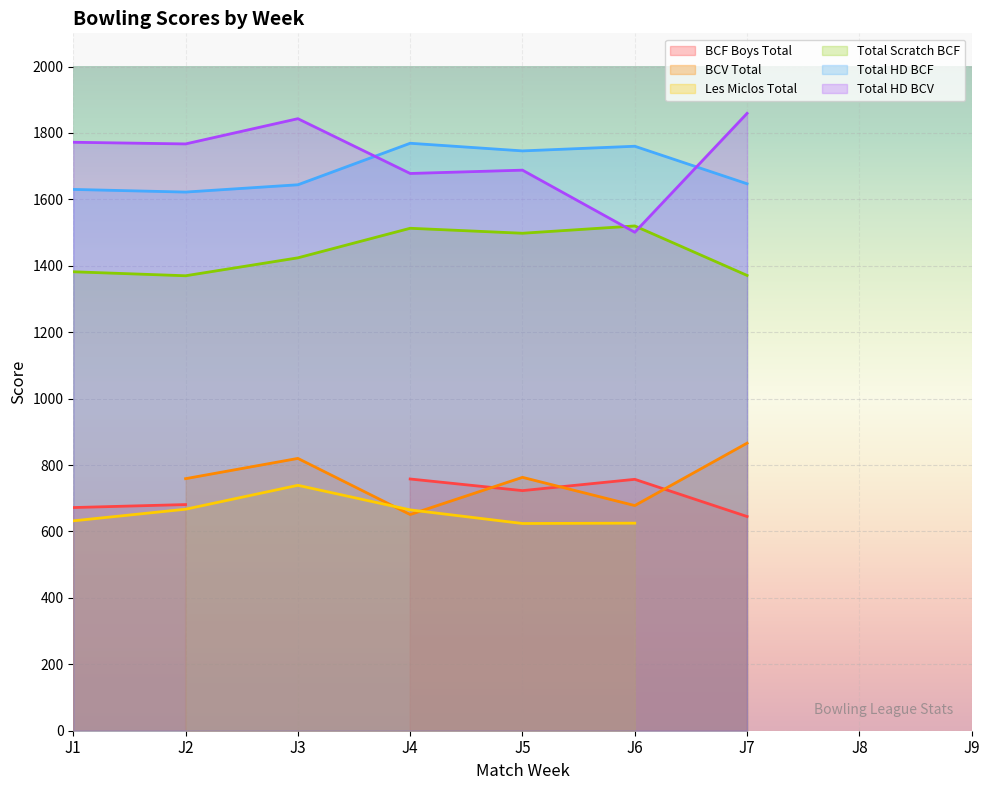

Which series has the largest total across all categories?

Total HD BCV